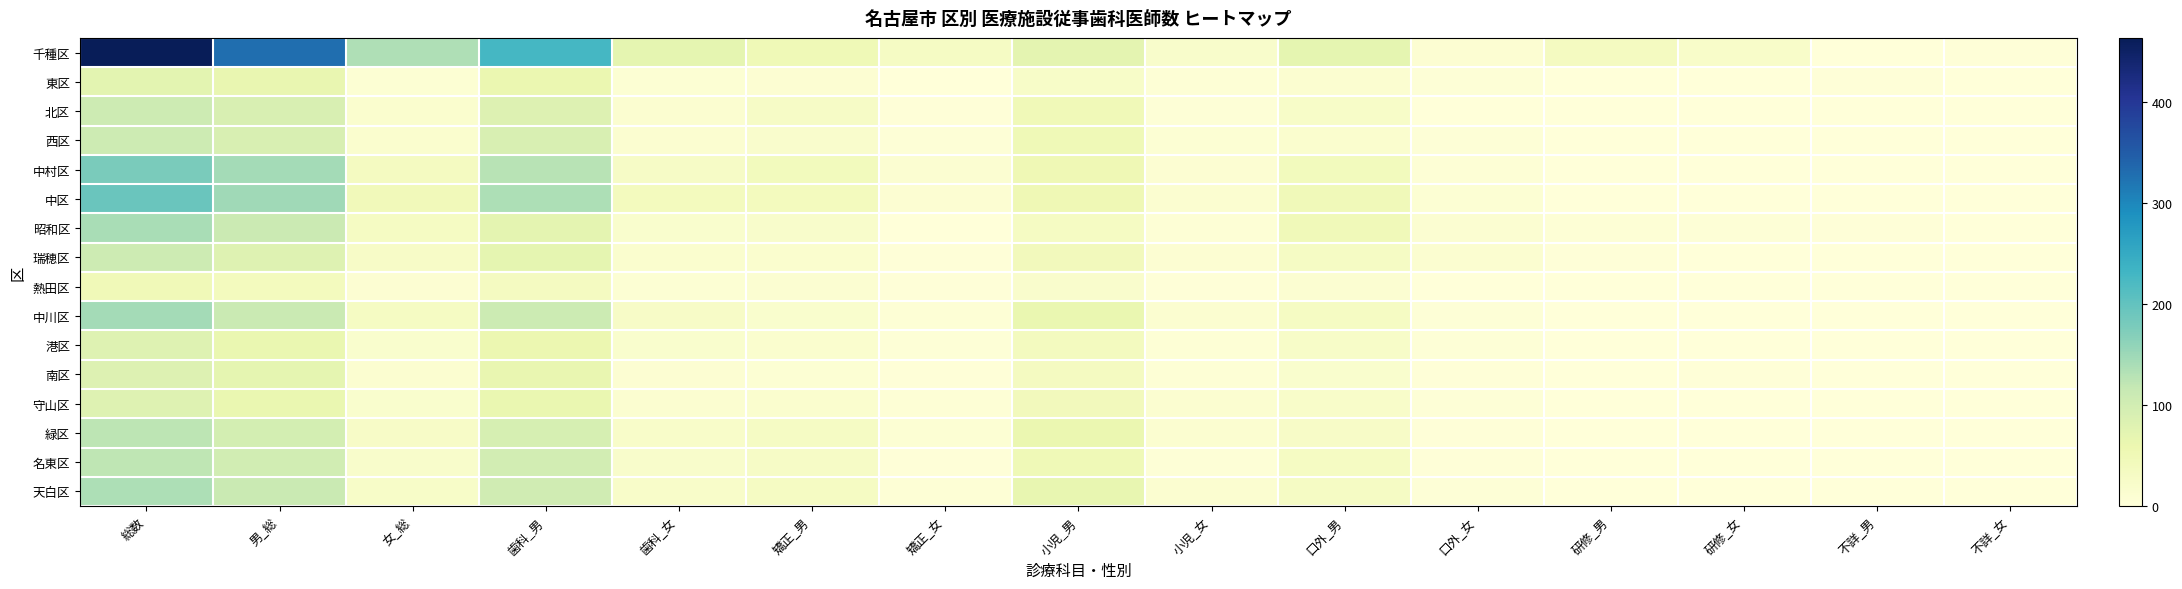

What is the total value across all series at 矯正_男?

379